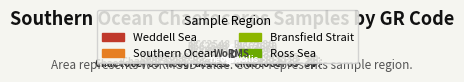

To the nearest percent, what percentage of the pie is RCC4591?

15%